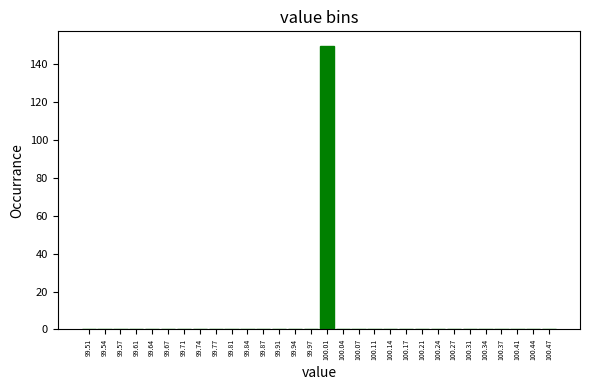

Reading left to right, list every bar in this chart as the range it spans on the x-axis followed by its height. Neither the bar edges nor the heights are printed on the chart, so give them approximately, as read against the axes.

99.490 to 99.525: 0
99.525 to 99.555: 0
99.555 to 99.590: 0
99.590 to 99.625: 0
99.625 to 99.655: 0
99.655 to 99.690: 0
99.690 to 99.725: 0
99.725 to 99.755: 0
99.755 to 99.790: 0
99.790 to 99.825: 0
99.825 to 99.855: 0
99.855 to 99.890: 0
99.890 to 99.925: 0
99.925 to 99.955: 0
99.955 to 99.990: 0
99.990 to 100.025: 150
100.025 to 100.055: 0
100.055 to 100.090: 0
100.090 to 100.125: 0
100.125 to 100.155: 0
100.155 to 100.190: 0
100.190 to 100.225: 0
100.225 to 100.255: 0
100.255 to 100.290: 0
100.290 to 100.325: 0
100.325 to 100.355: 0
100.355 to 100.390: 0
100.390 to 100.425: 0
100.425 to 100.455: 0
100.455 to 100.490: 0